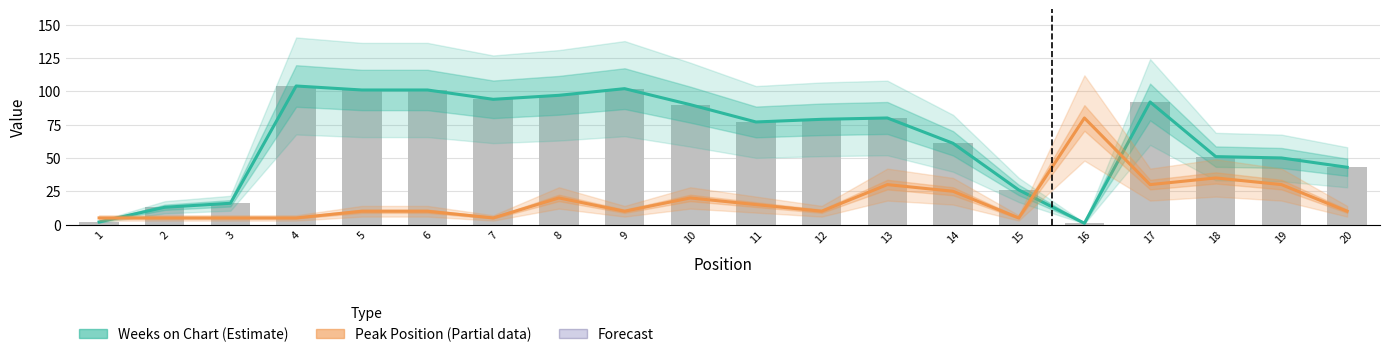

Are the bars horizontal?

No